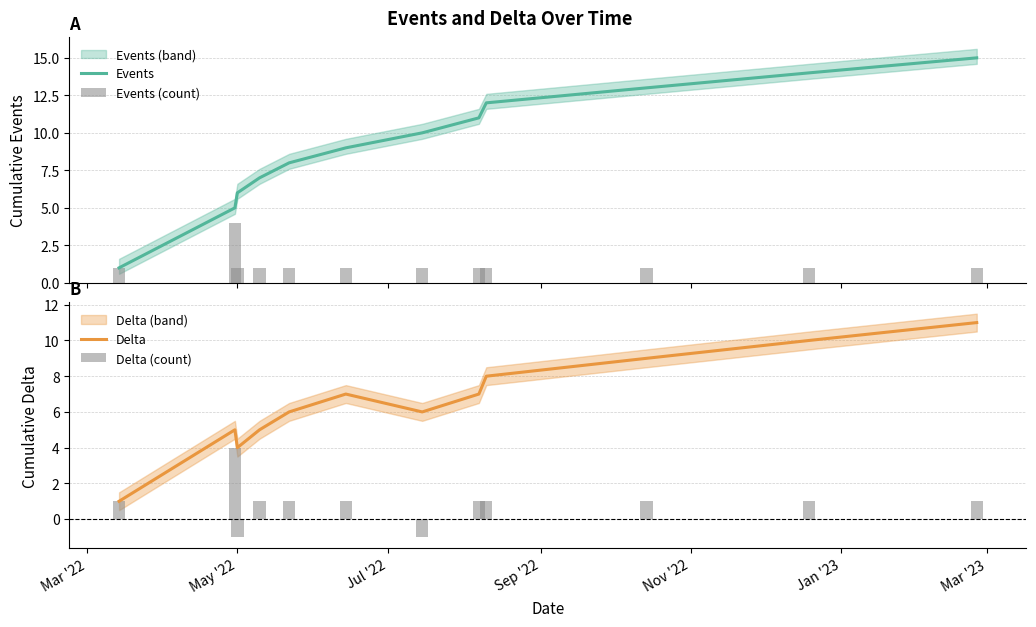

Reading left to right, extract all data points from this chart.

Events: 1	5	6	7	8	9	10	11	12	13	14	15
Events (count): 1	4	1	1	1	1	1	1	1	1	1	1
Delta: 1	5	4	5	6	7	6	7	8	9	10	11
Delta (count): 1	4	-1	1	1	1	-1	1	1	1	1	1